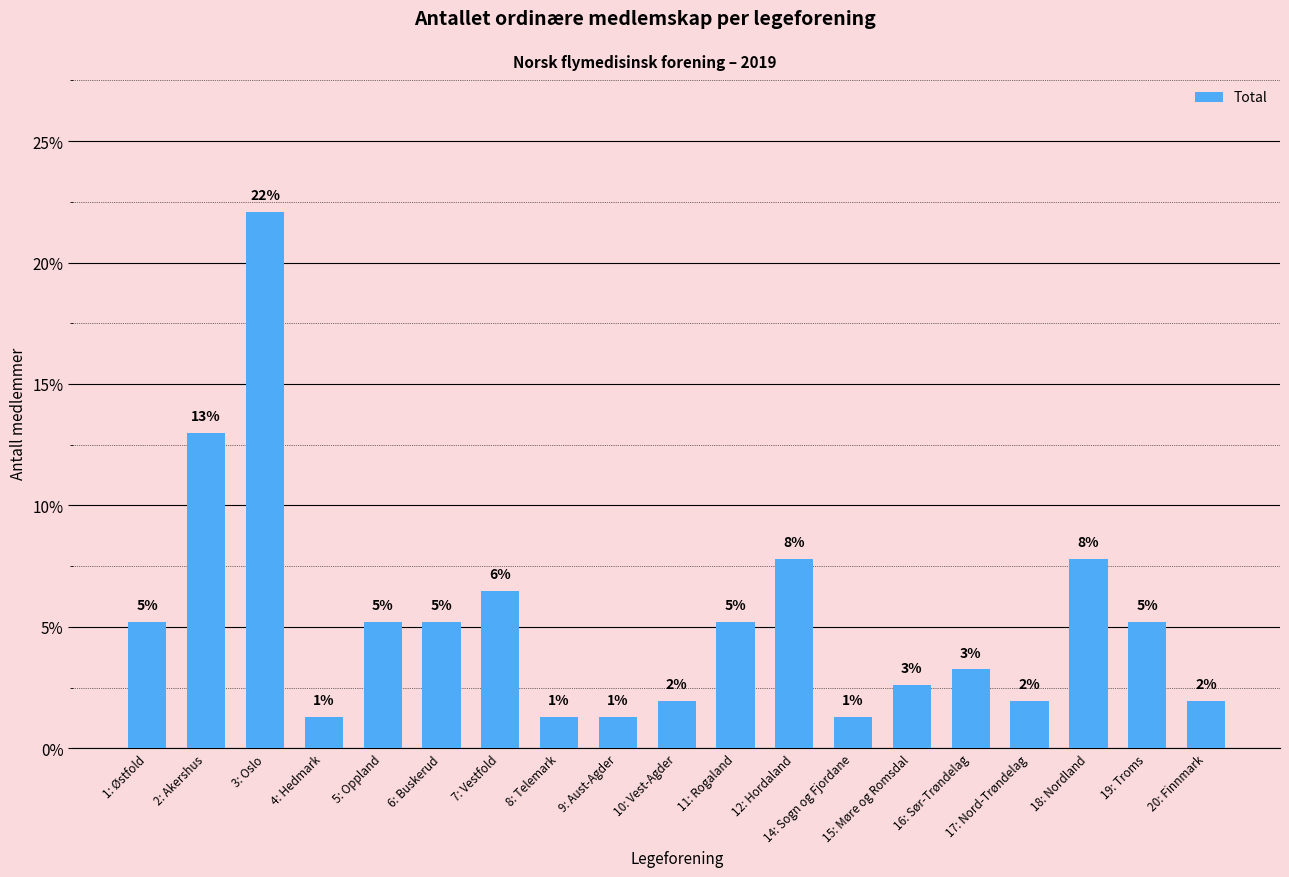

How many bars are there in total?

19